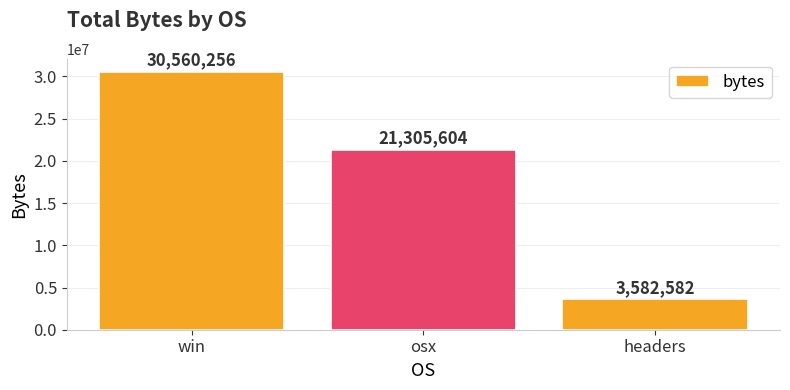

Reading right to left, transcribe all the data shown in this chart.

3582582	21305604	30560256